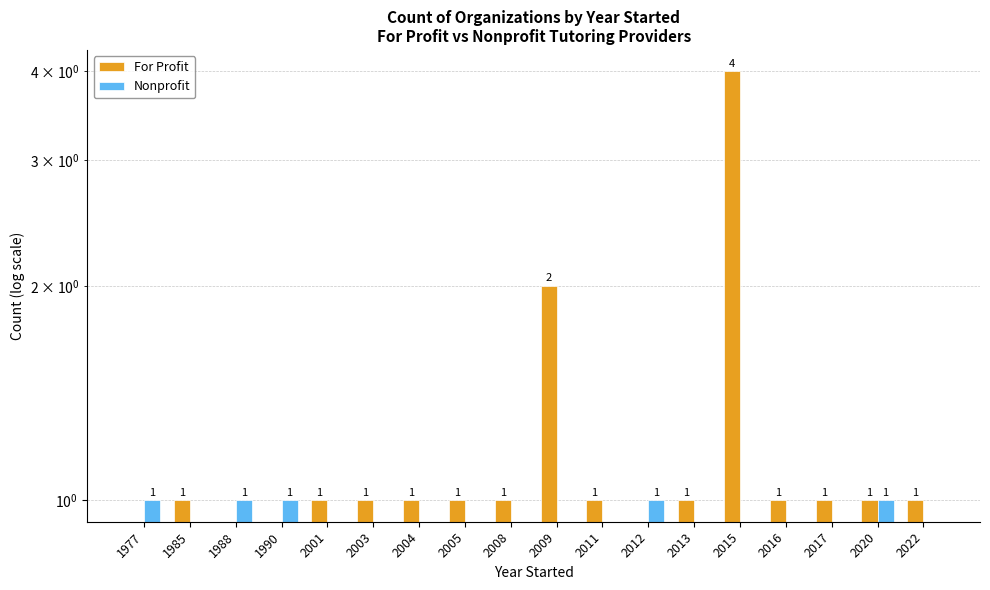

What value does the For Profit series have at 2022?

1